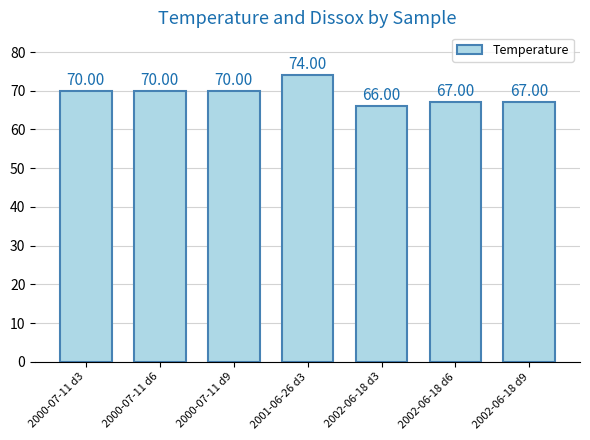

What is the smallest value displayed?

66